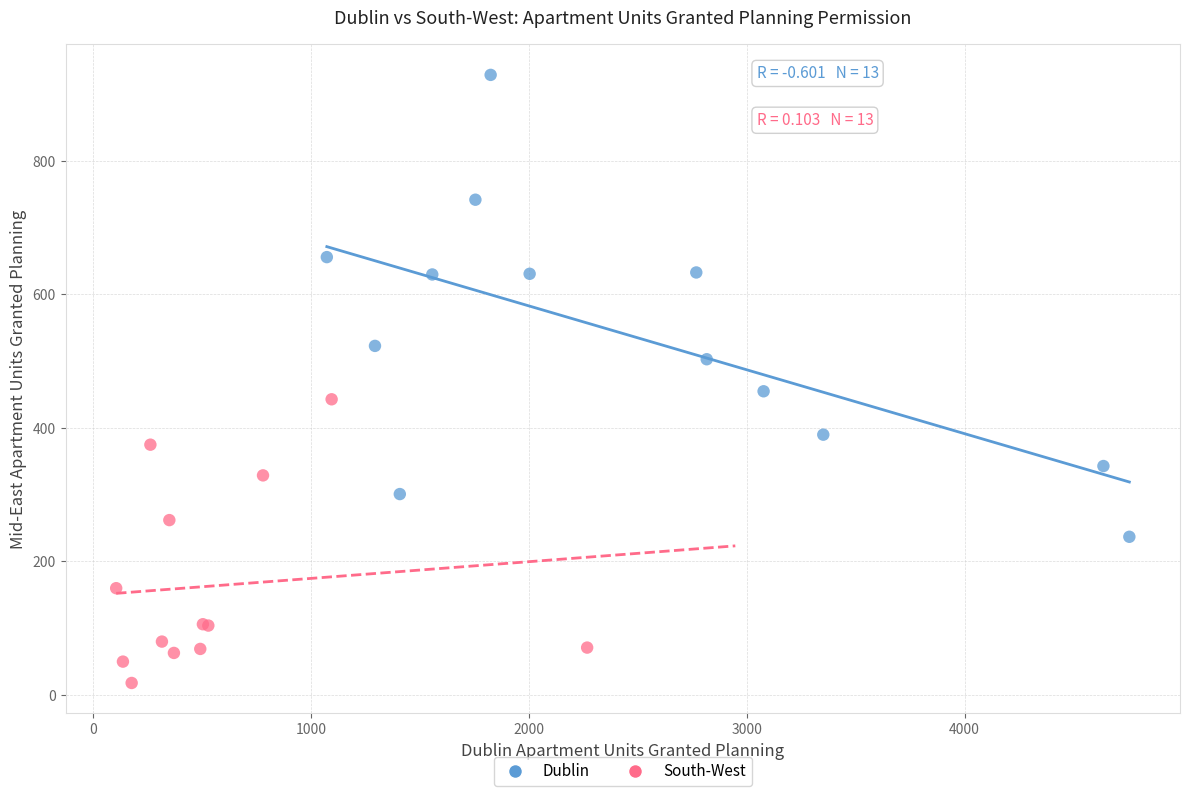

Which series contains the lowest Y value?

South-West